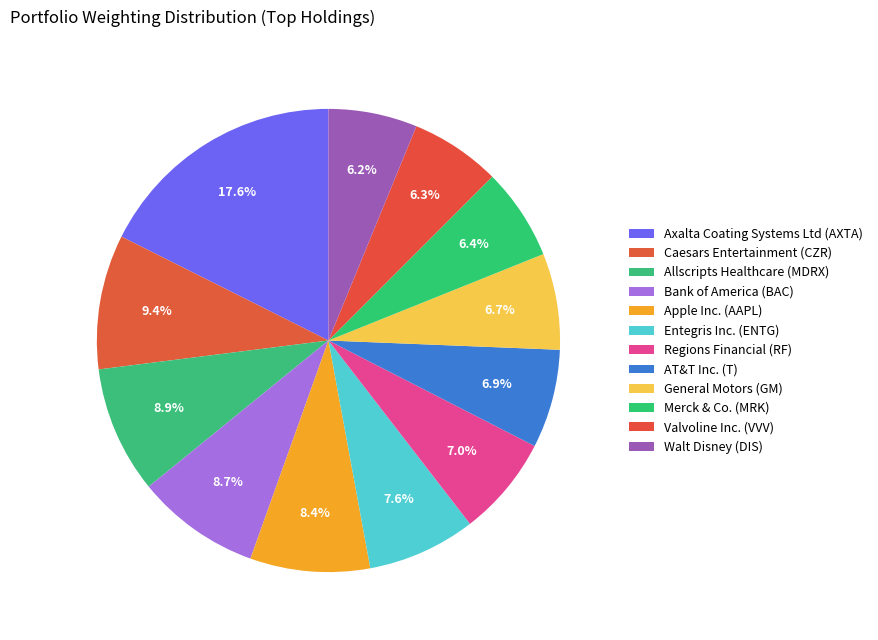

What is the smallest slice in the pie chart?

Walt Disney (DIS)